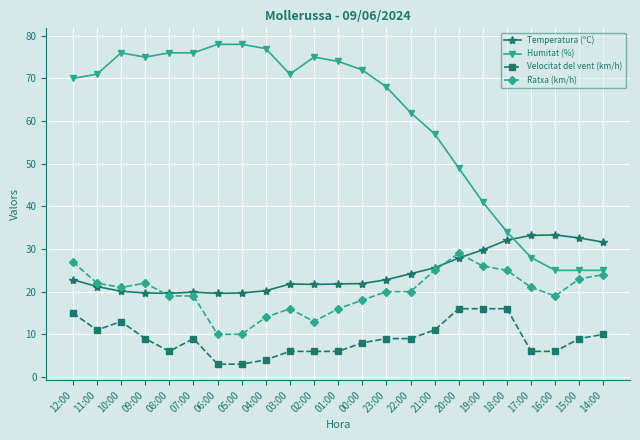

Which series has the largest total across all categories?

Humitat (%)